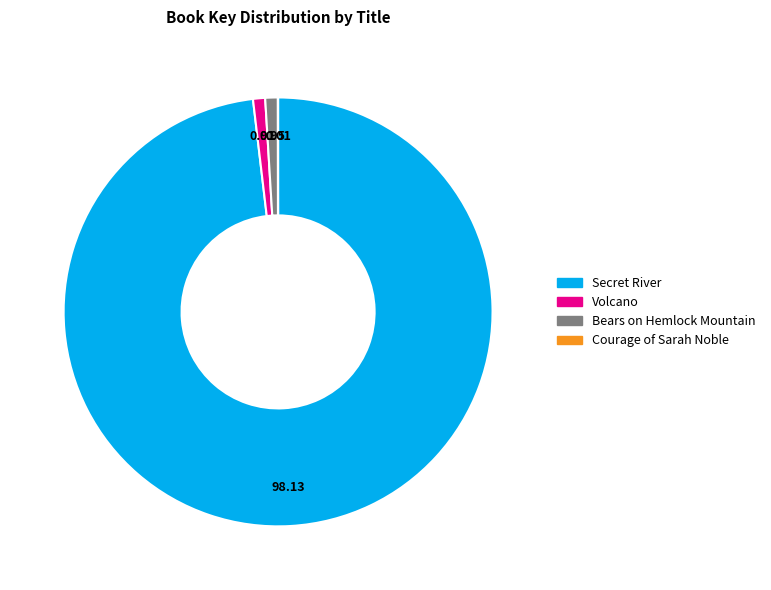

True or false: Volcano accounts for 11% of the total.

False